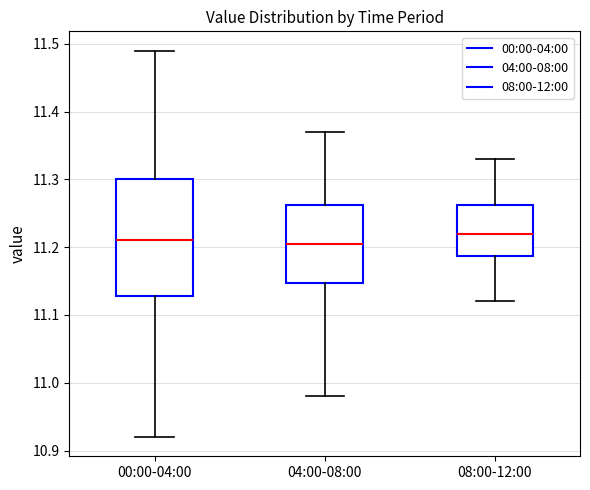

Where does the median line of the box for 04:00-08:00 sit on the y-axis? The values are not printed on the chart, so give them approximately, as read against the axis.

11.21